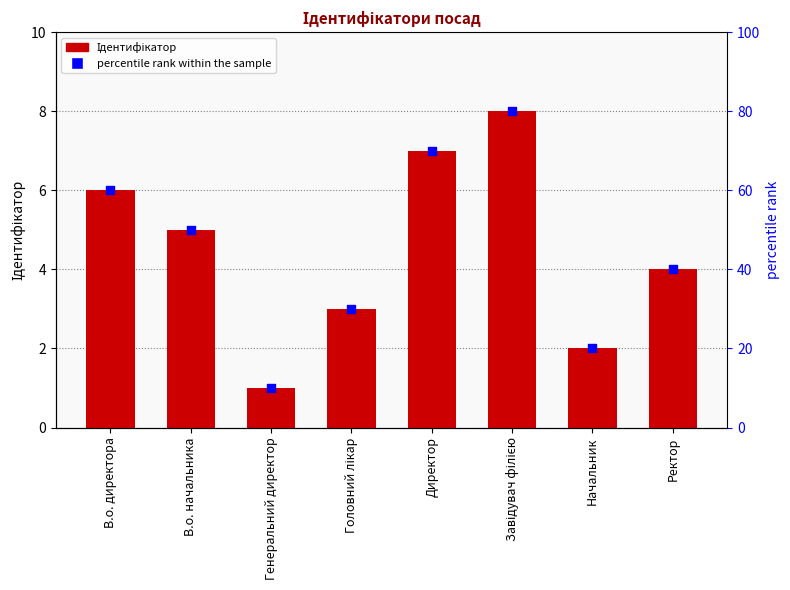

Which series contains the highest Y value?

percentile rank